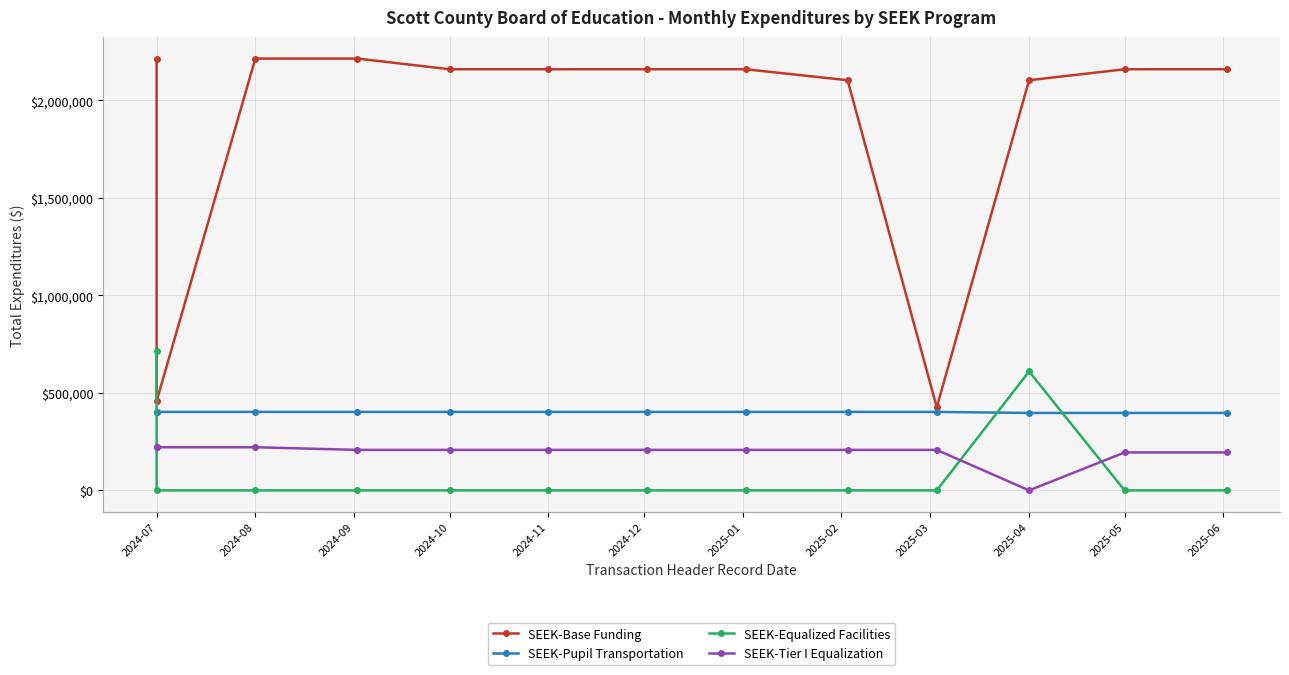

List the series in order of their peak value, lowest first.

SEEK-Tier I Equalization, SEEK-Pupil Transportation, SEEK-Equalized Facilities, SEEK-Base Funding